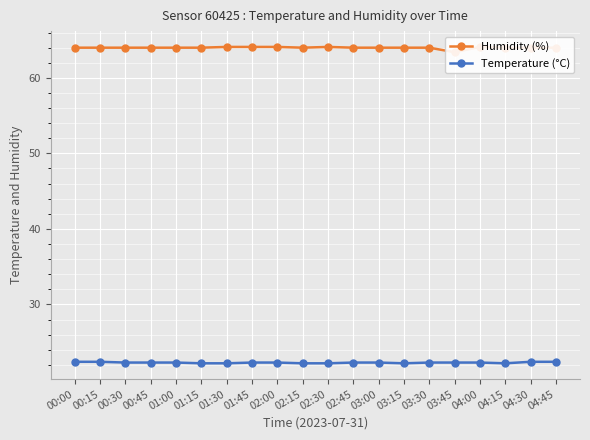

Between 01:15 and 00:30, which is larger?

01:15